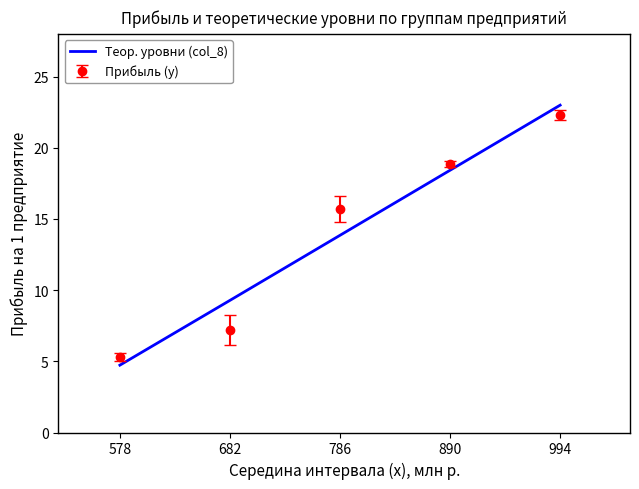

The value of Прибыль (у) at 786 is 15.7. True or false?

True